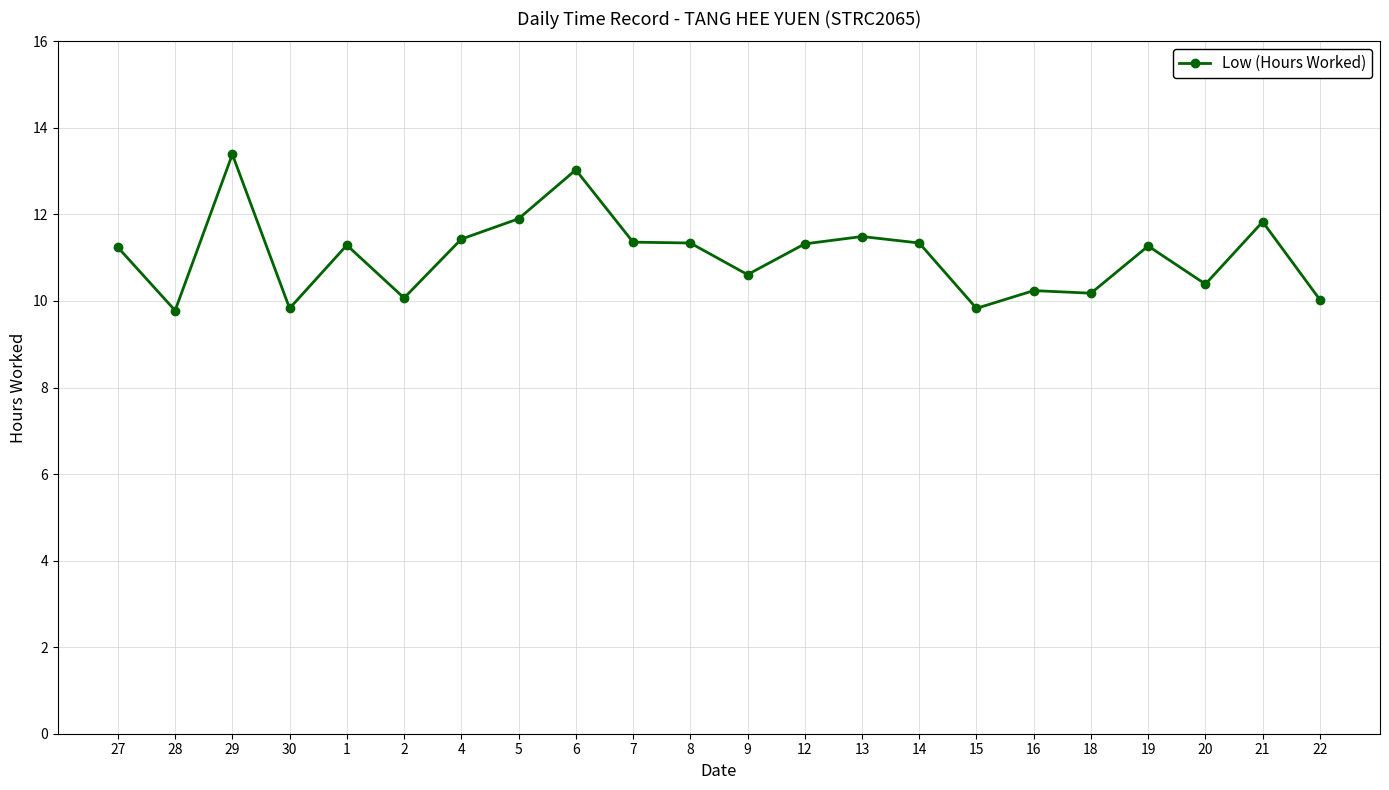

What is the difference between the maximum and minimum values?

3.6